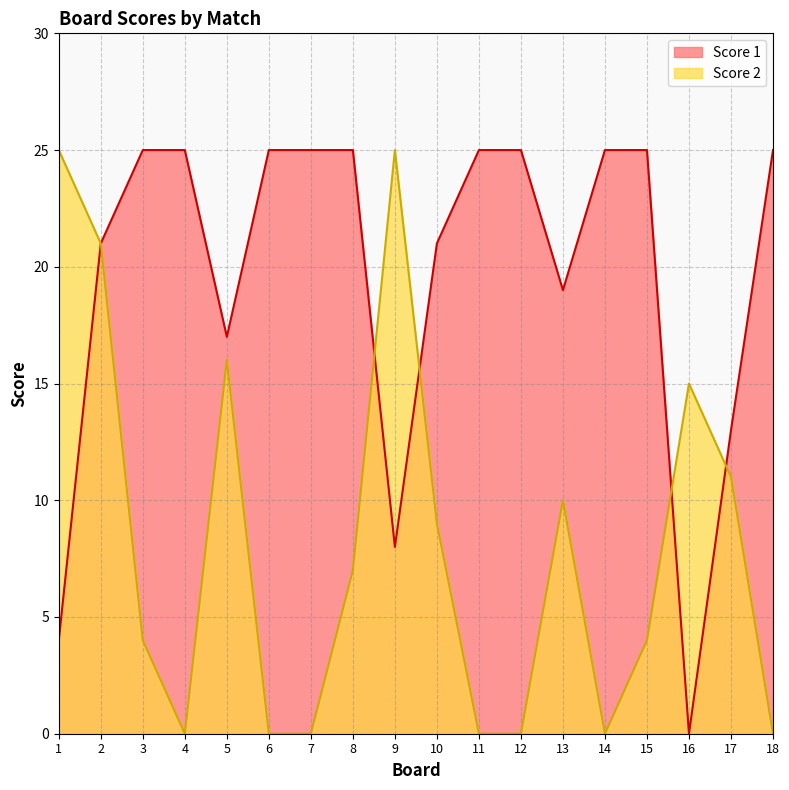

The Score 2 series shows 9 at 1. True or false?

False